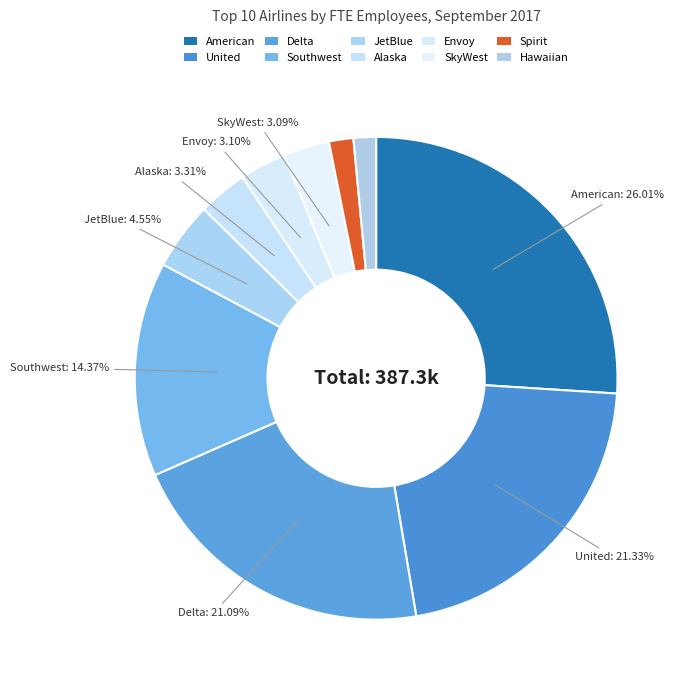

Count the number of slices in the pie.

10